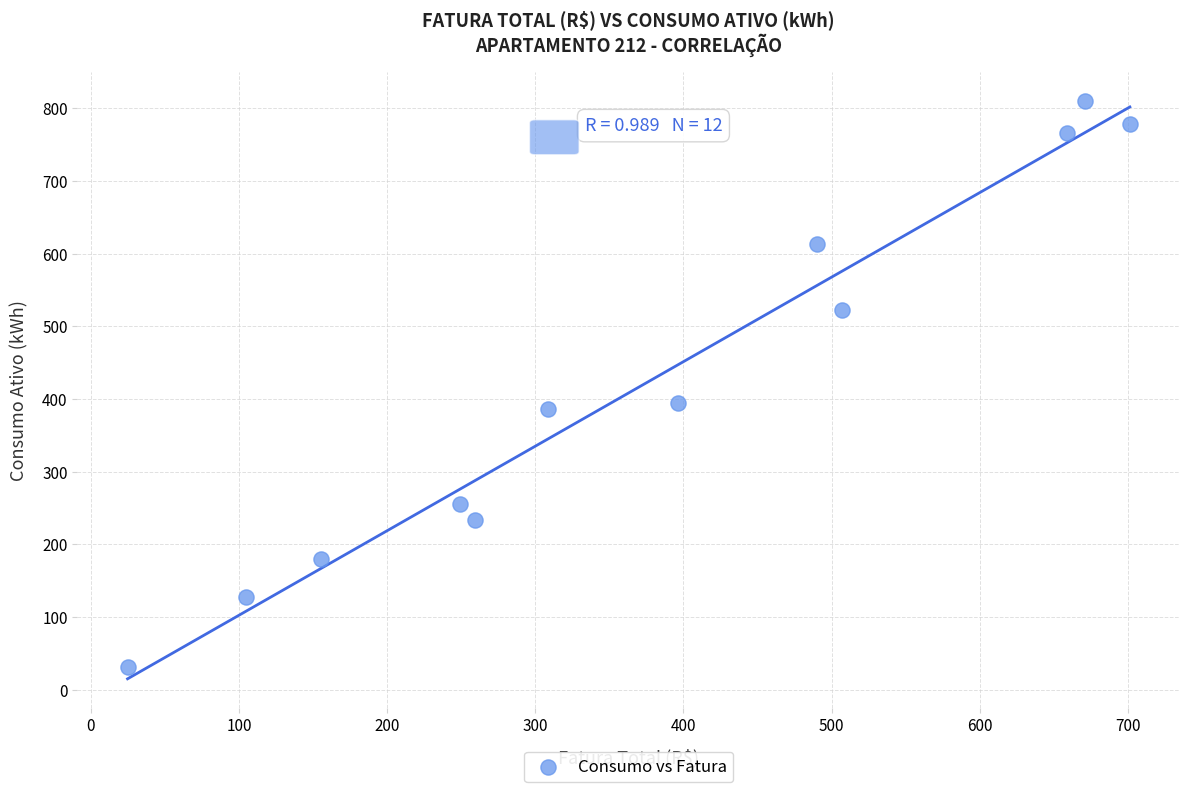

What is the range of Y values (max minus min)?

779